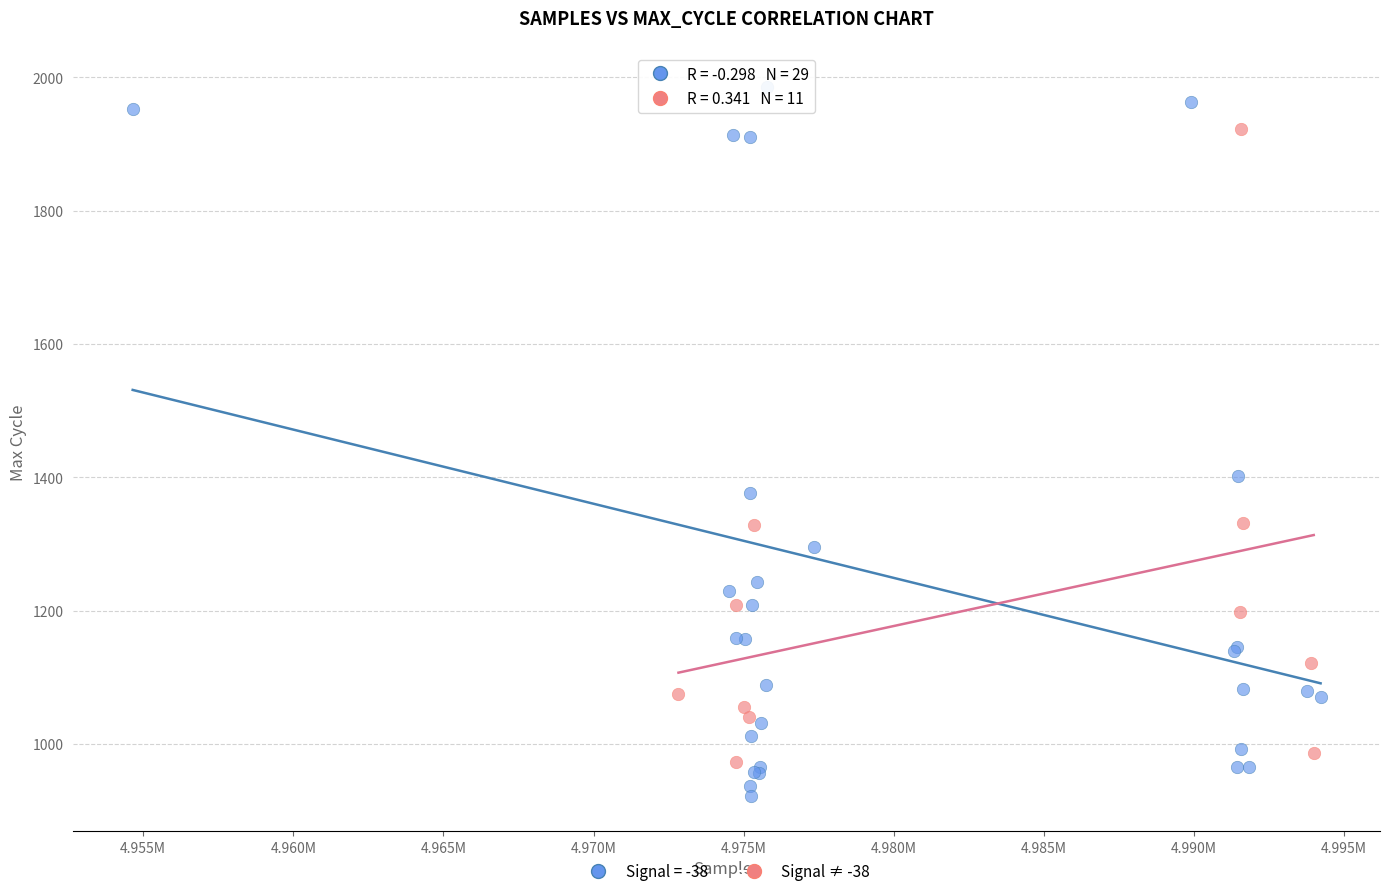

Which series has the widest spread of Y values?

Signal = -38